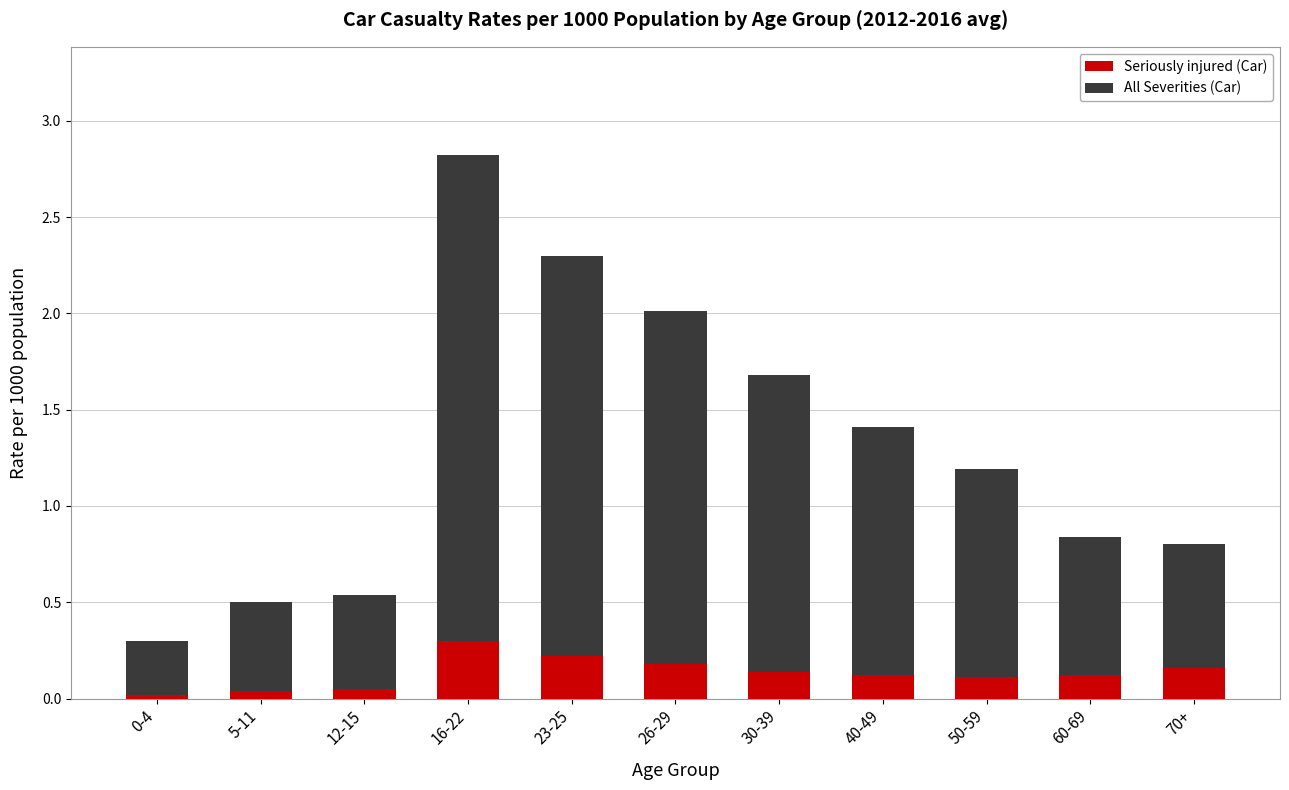

The Seriously injured (Car) series shows 0.3 at 16-22. True or false?

True